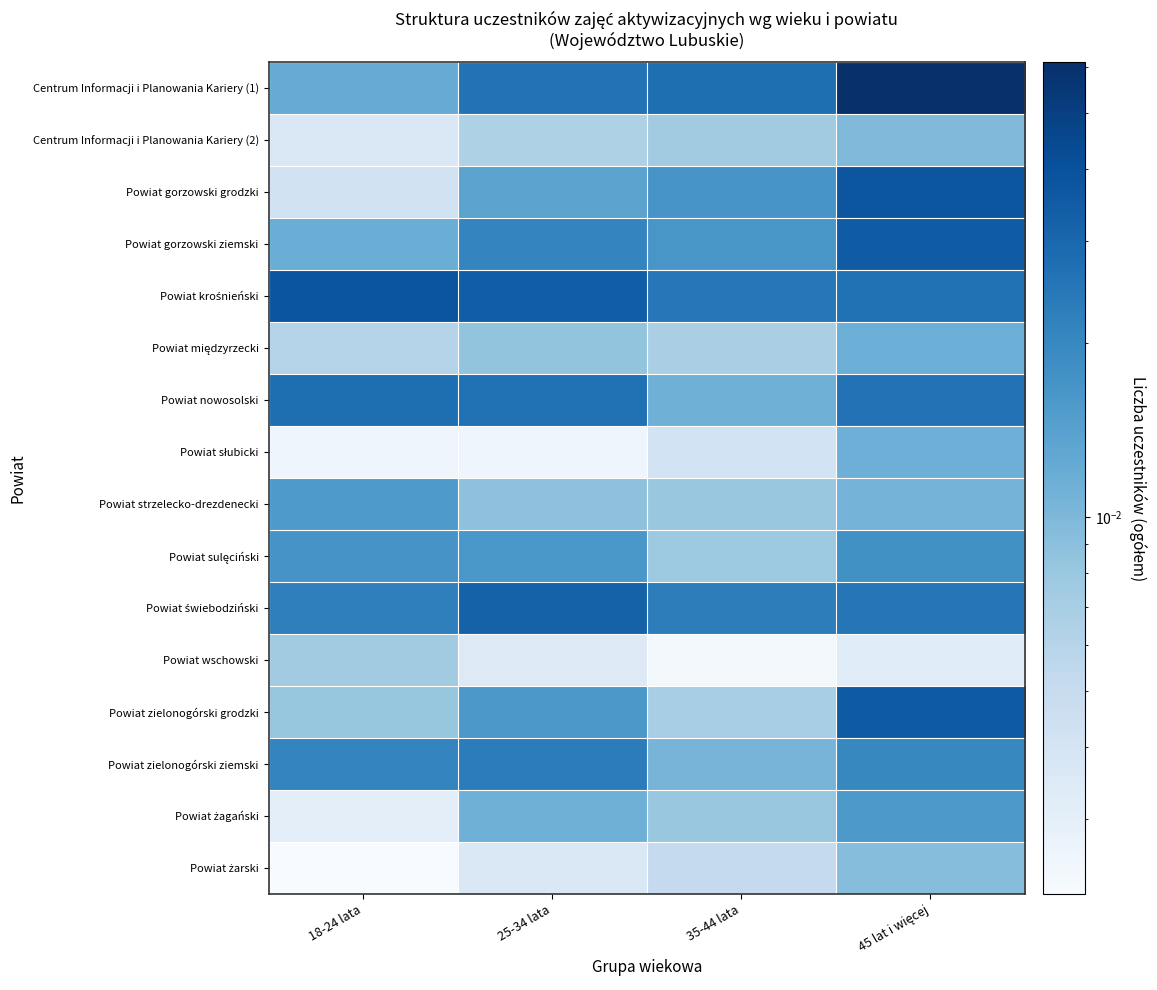

At 45 lat i więcej, list the series in order from smallest to largest.

Powiat wschowski, Powiat żarski, Centrum Informacji i Planowania Kariery (2), Powiat strzelecko-drezdenecki, Powiat słubicki, Powiat międzyrzecki, Powiat żagański, Powiat sulęciński, Powiat zielonogórski ziemski, Powiat świebodziński, Powiat nowosolski, Powiat krośnieński, Powiat gorzowski ziemski, Powiat zielonogórski grodzki, Powiat gorzowski grodzki, Centrum Informacji i Planowania Kariery (1)